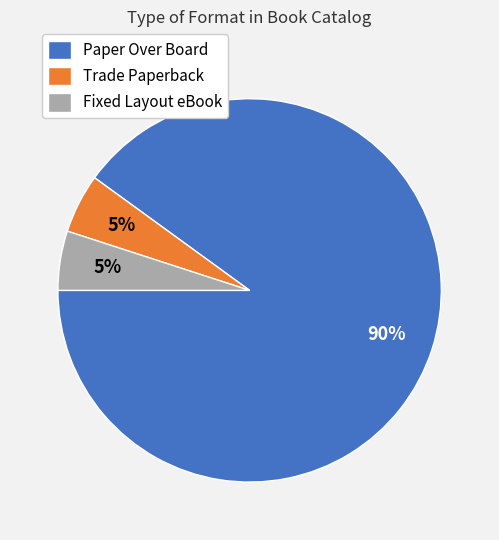

Which slice is the largest?

Paper Over Board